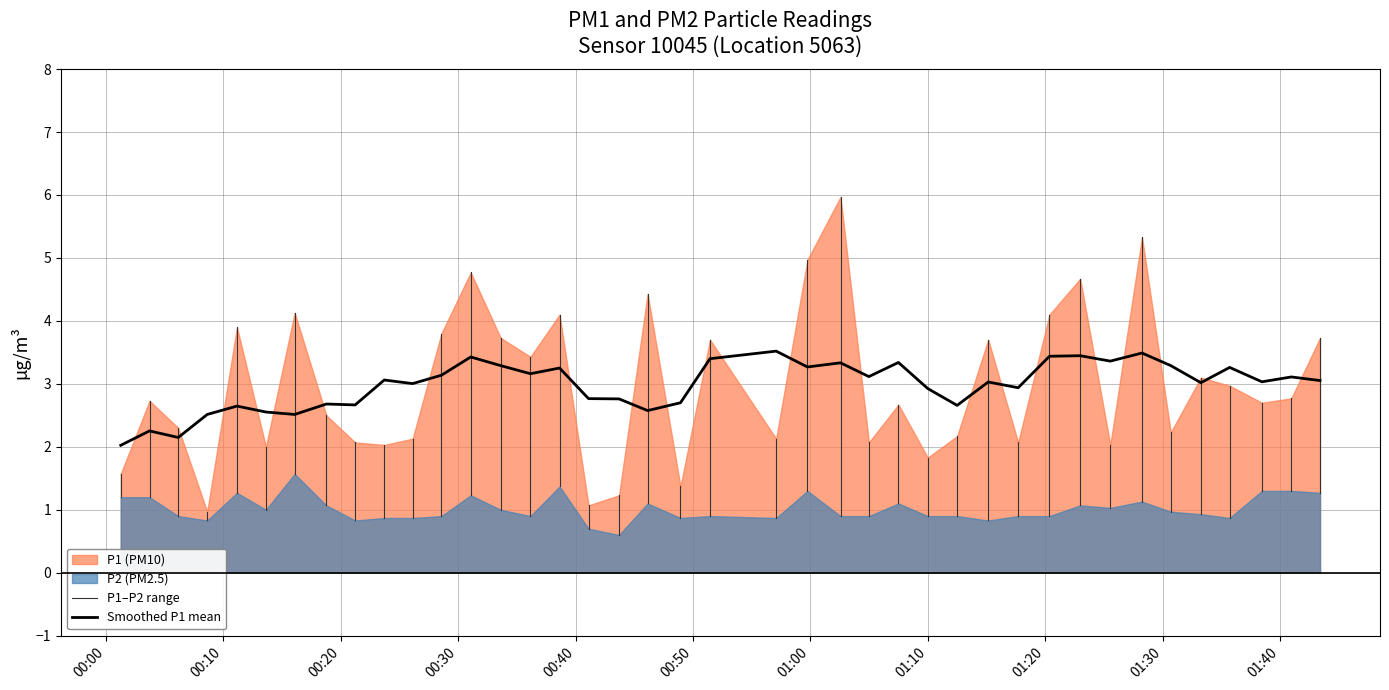

What is the difference between the second highest and minimum values in the P1 series?

4.4